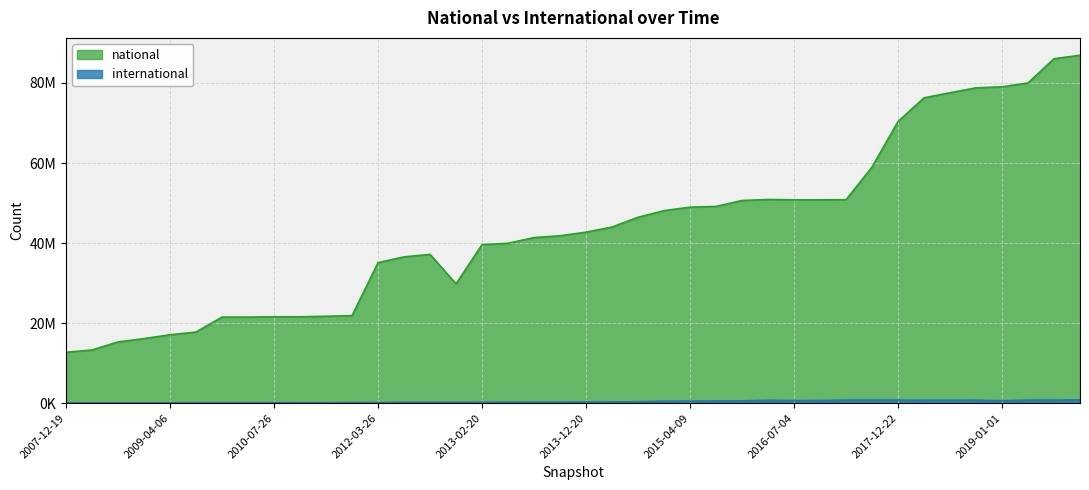

What is the total value across all series at 2012-12-11?

30023424